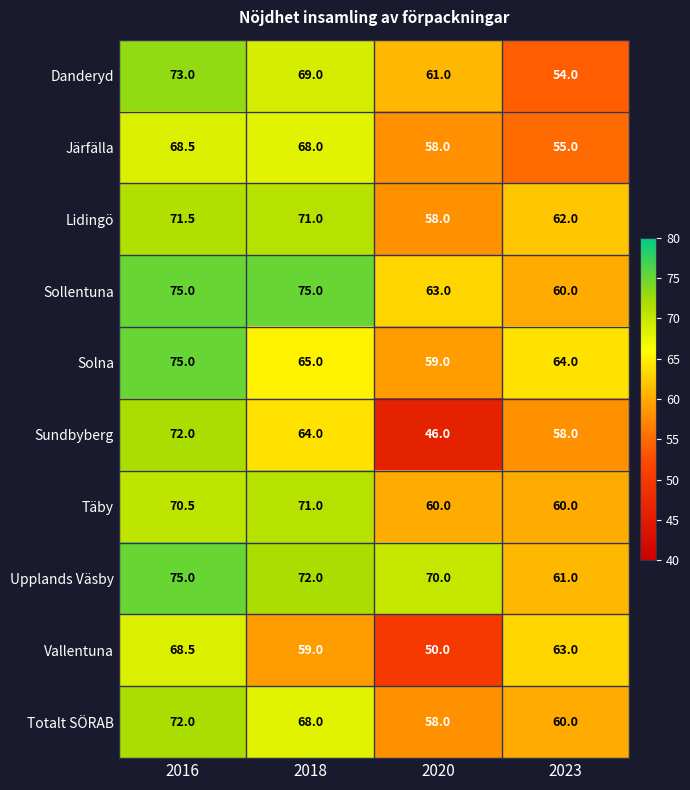

How many values in the Upplands Väsby series are below 72?

2